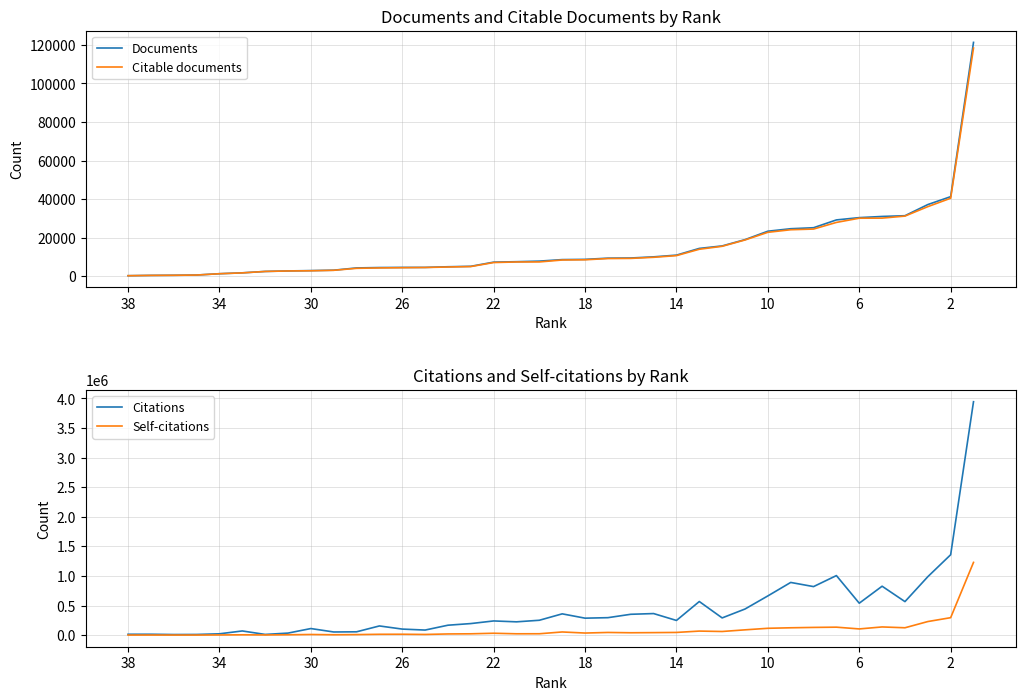

Which label corresponds to the smallest value in the chart?

38